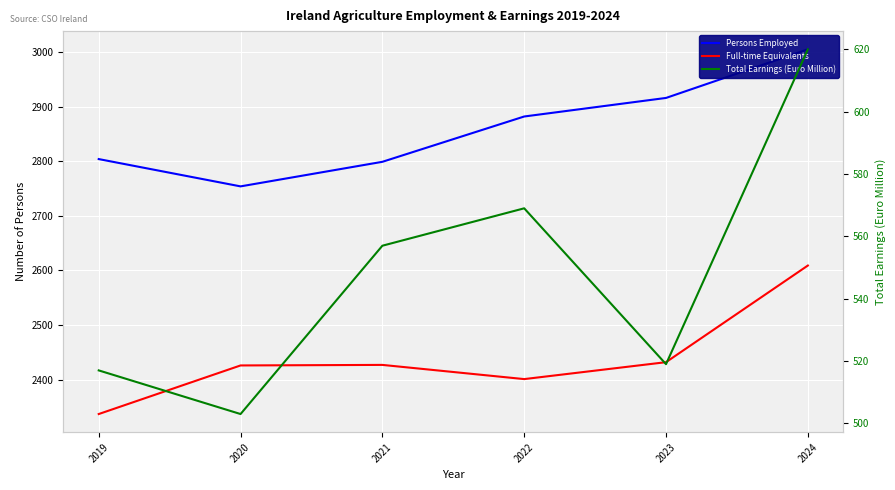

True or false: Full-time Equivalents and Total Earnings (Euro Million) intersect in this chart.

False